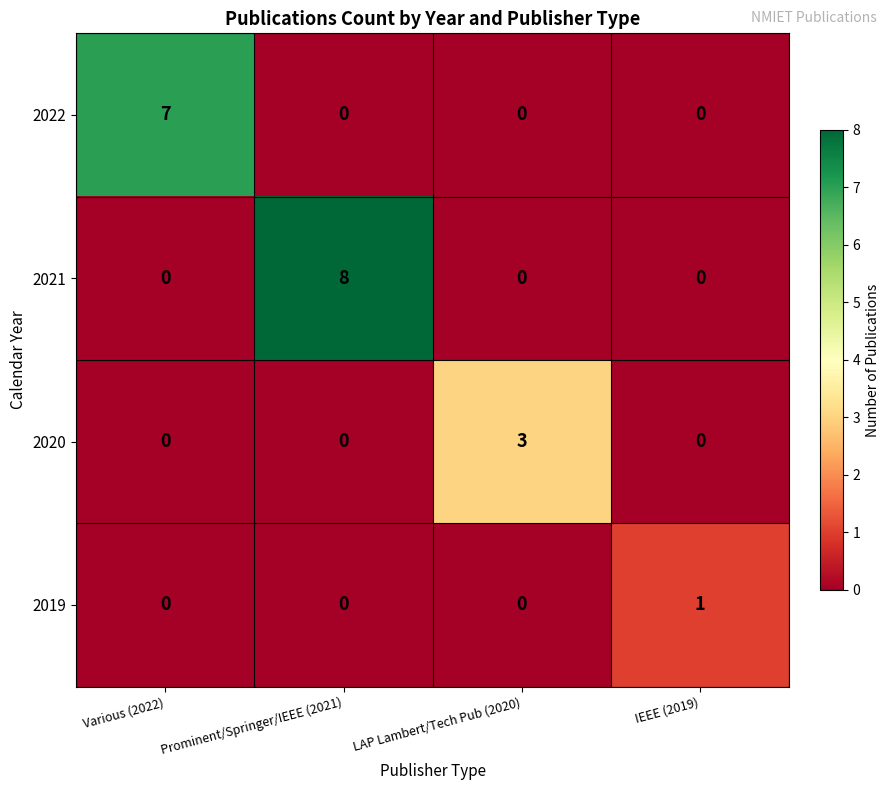

What is the spread (max minus min) of values at LAP Lambert/Tech Pub (2020)?

3